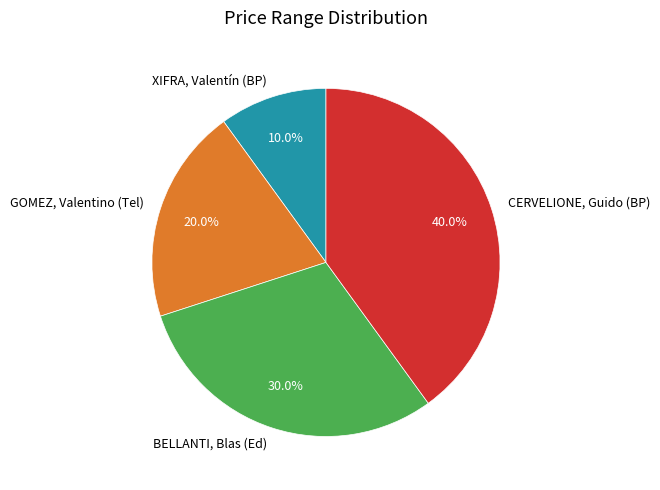

To the nearest percent, what is the difference between the CERVELIONE, Guido (BP) and GOMEZ, Valentino (Tel) slice percentages?

20%